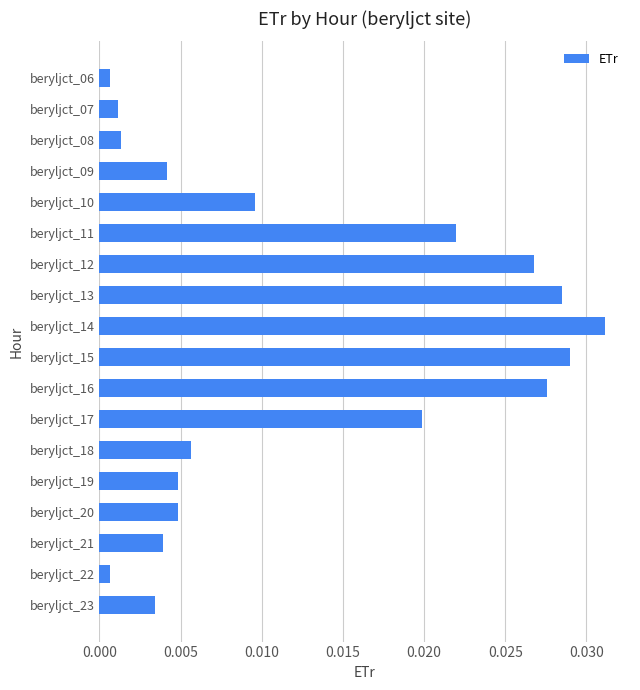

Which category has the highest value across all series?

beryljct_14